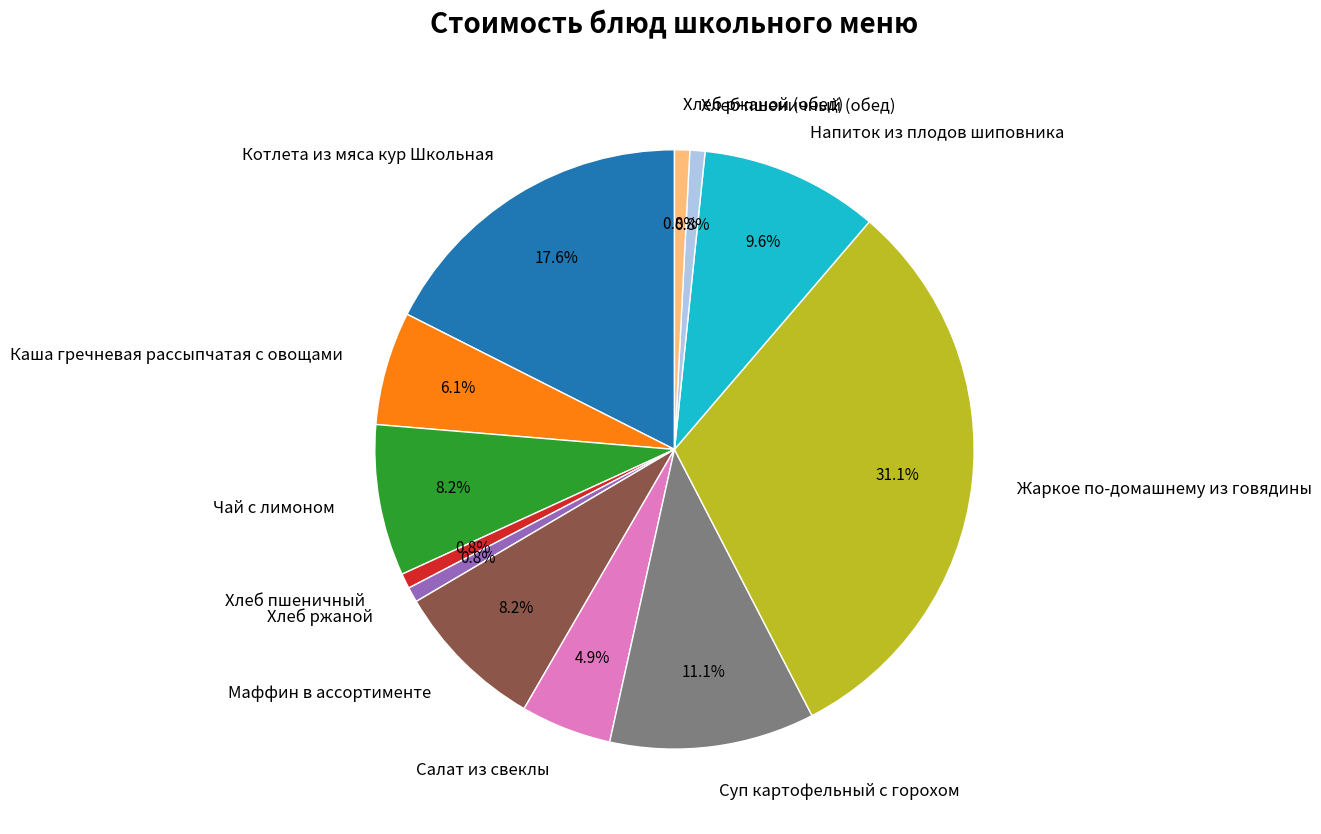

To the nearest percent, what is the difference between the Напиток из плодов шиповника and Маффин в ассортименте slice percentages?

1%